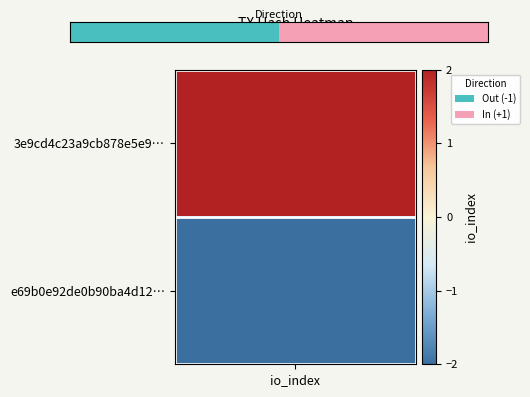

The chart shows a value of -1 at io_index. True or false?

True